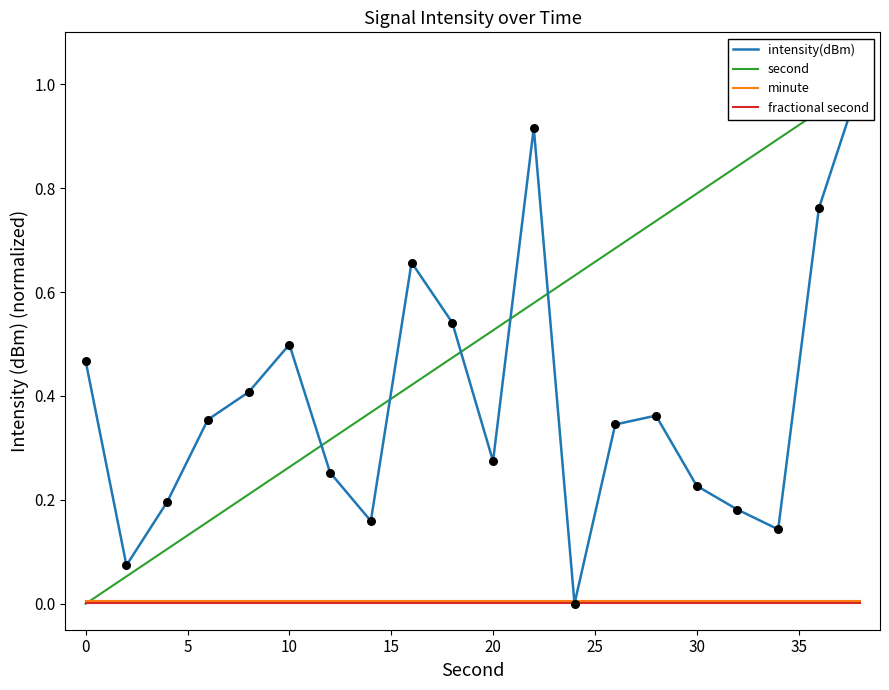

Which series contains the lowest Y value?

intensity(dBm)